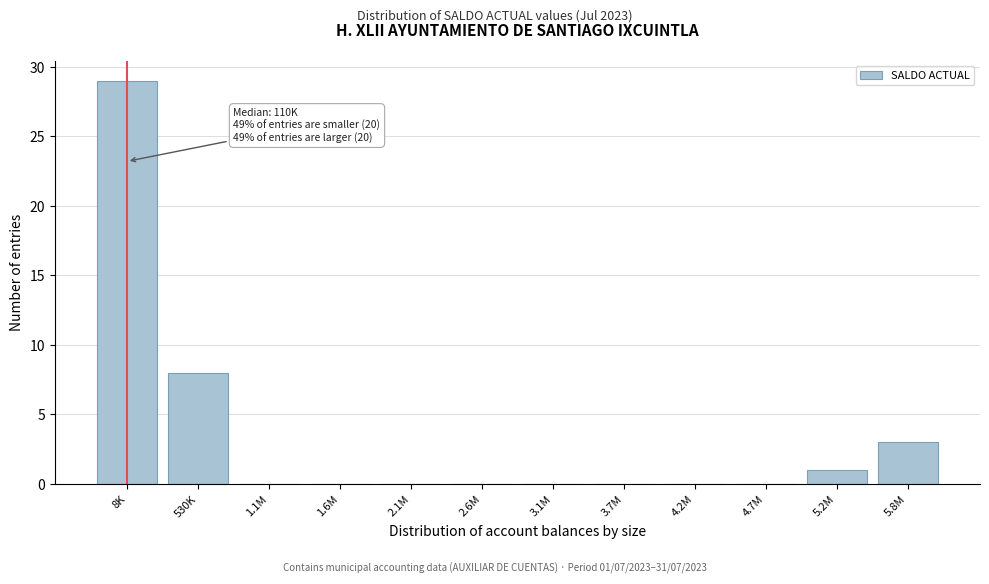

Reading right to left, list all the values displayed in this chart.

5.8M=3	5.2M=1	4.7M=0	4.2M=0	3.7M=0	3.1M=0	2.6M=0	2.1M=0	1.6M=0	1.1M=0	530K=8	8K=29